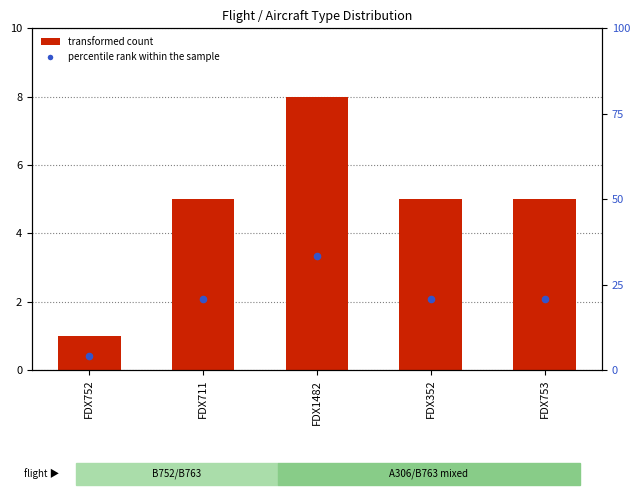

What is the ratio of the value at FDX1482 to the value at FDX752?

7.9